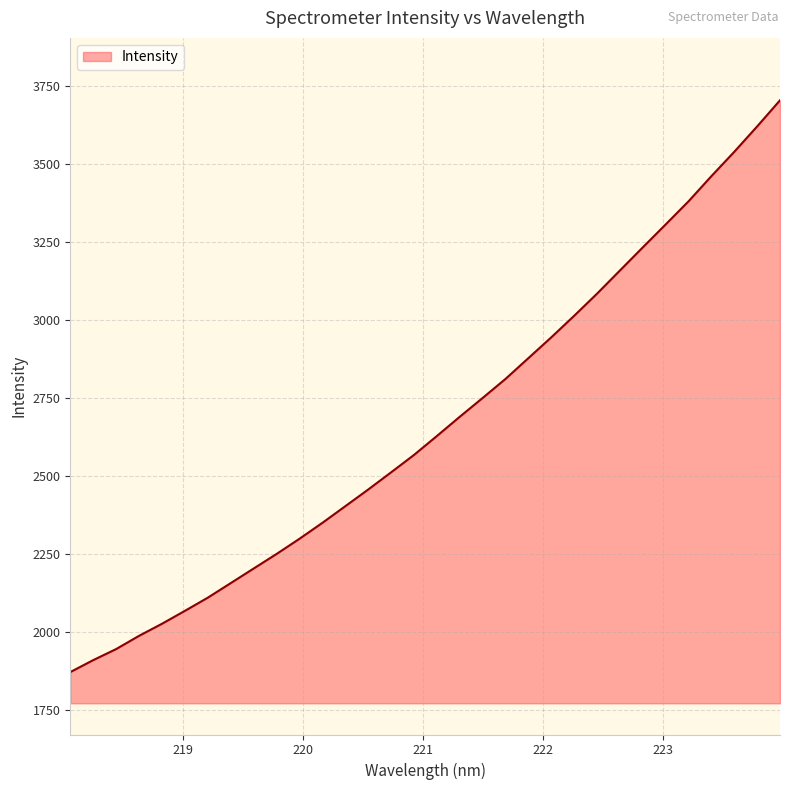

Reading left to right, what are all the values shown in this chart?

1870.8	1909.1	1944.5	1986.9	2025.6	2066.9	2109.2	2155.8	2202.6	2249.1	2297.9	2348.9	2402.1	2455.6	2510.7	2566.4	2627.1	2688.8	2749.0	2810.1	2876.8	2943.4	3012.4	3083.3	3157.5	3231.7	3305.2	3379.3	3460.0	3537.9	3619.2	3703.0